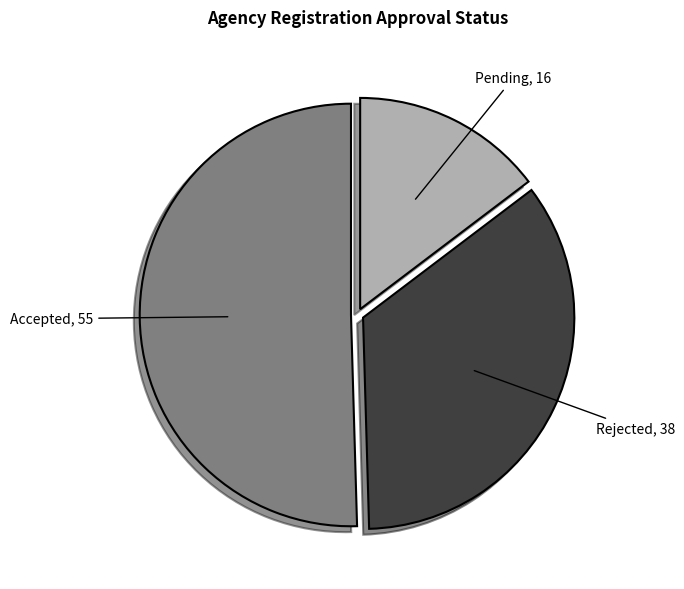

Is there a majority slice in this chart?

Yes